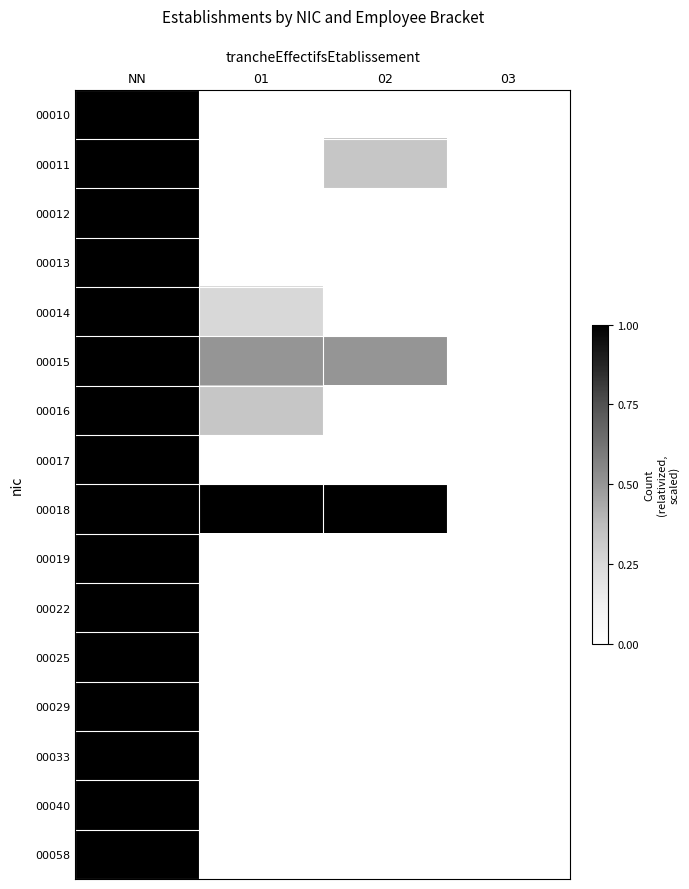

What is the difference between the highest and lowest values at 02?

1.0